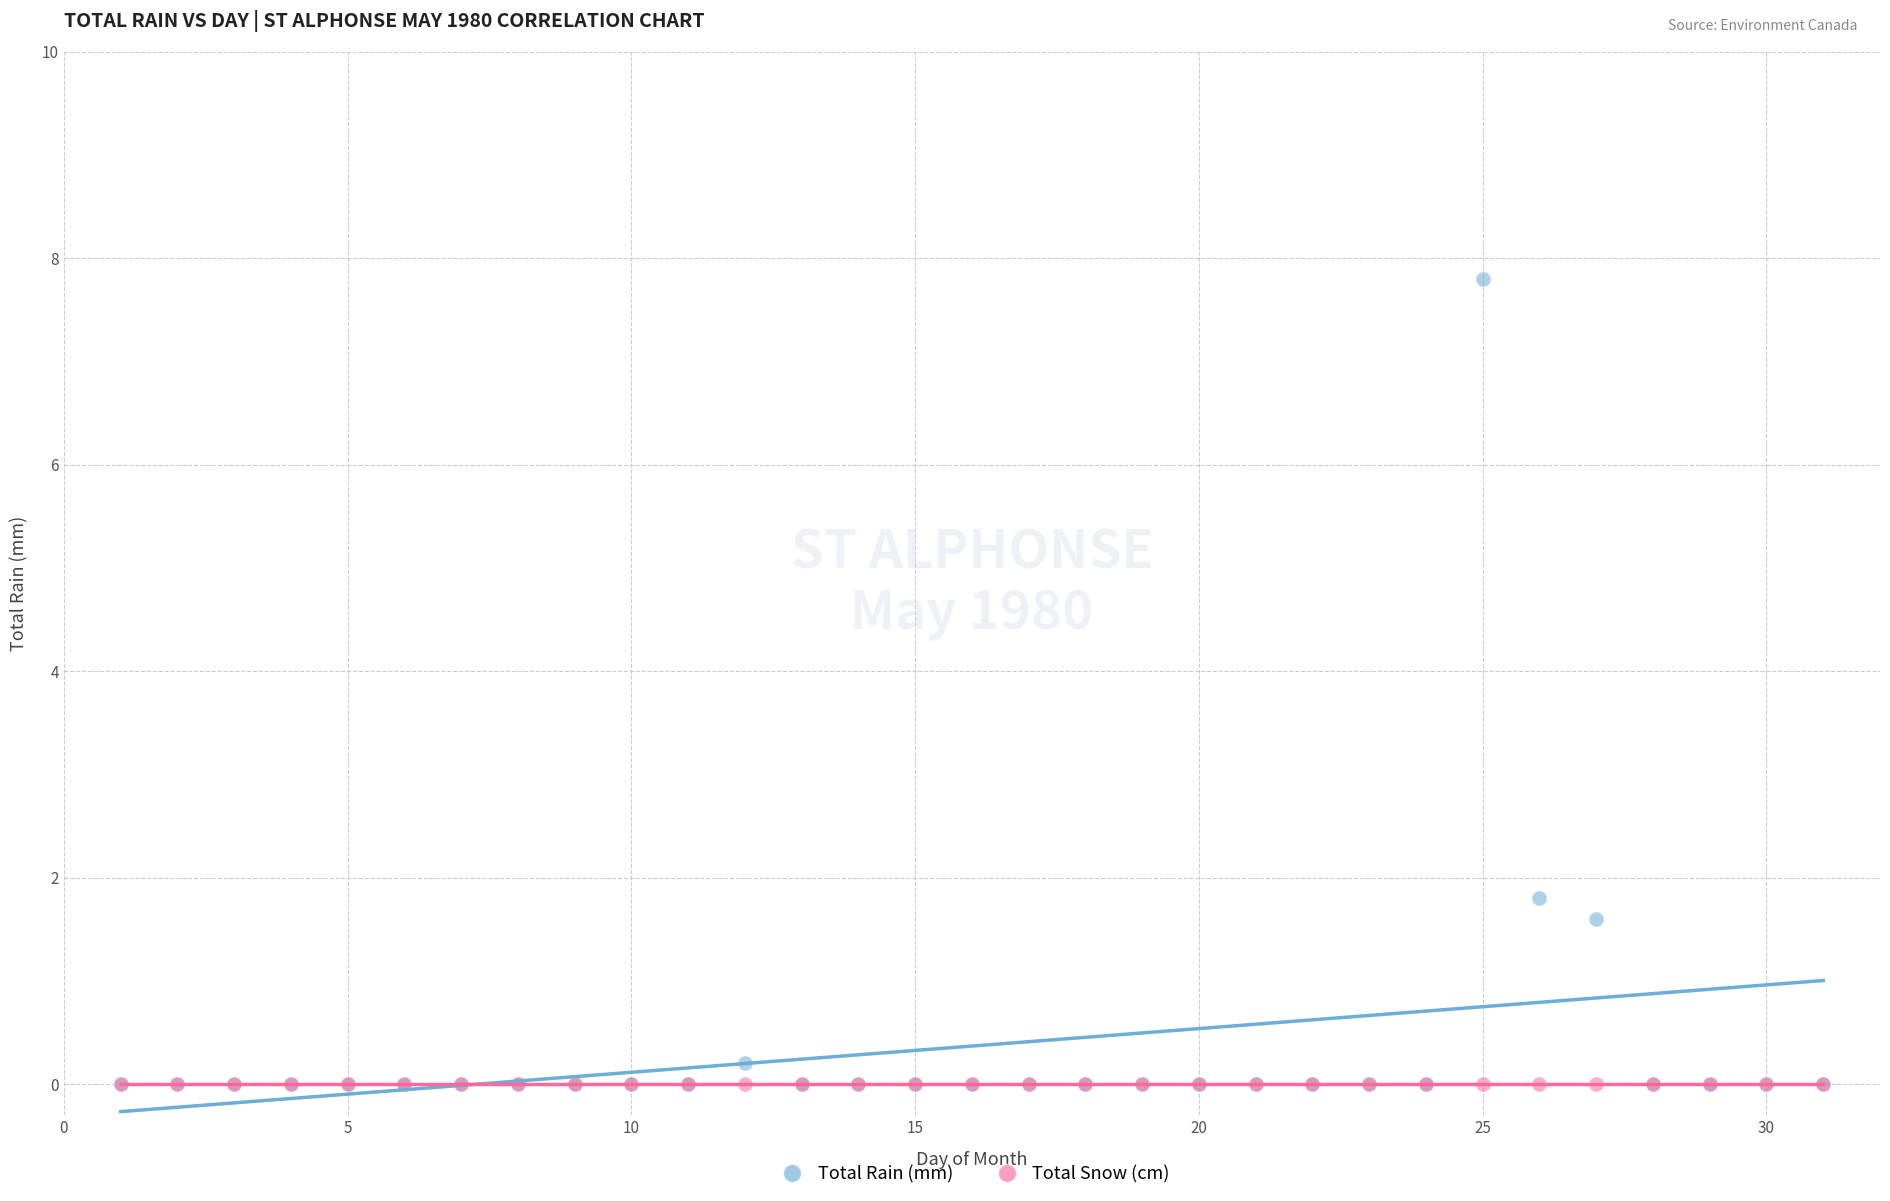

In the Total Rain (mm) series, what Y value is closest to 3?

1.8